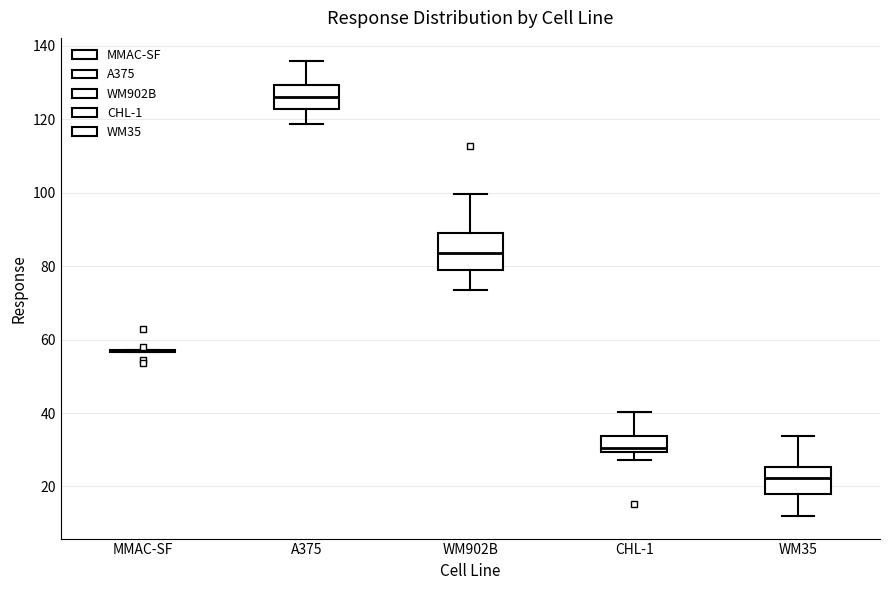

Where is the lower edge of the box for WM35 on the y-axis? The values are not printed on the chart, so give them approximately, as read against the axis.

18